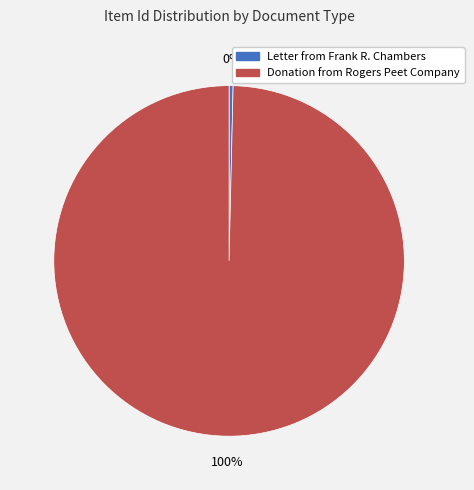

Which slice is the largest?

Donation from Rogers Peet Company